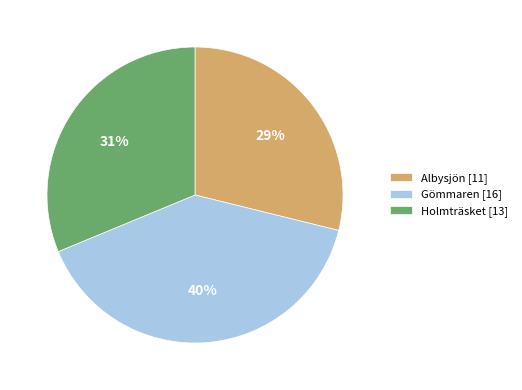

True or false: Gömmaren [16] accounts for 40% of the total.

True